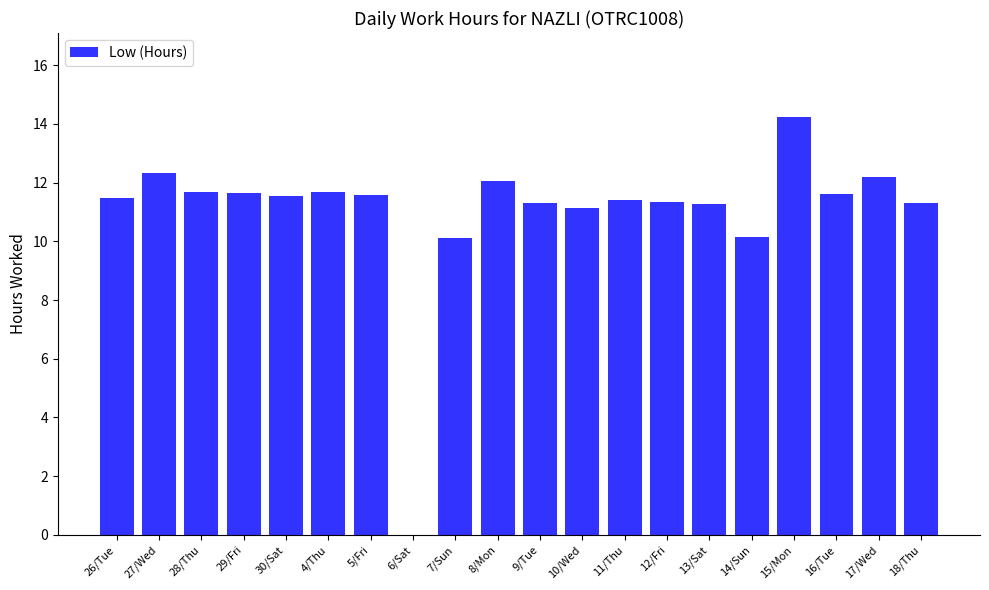

Which category has the highest value across all series?

15/Mon